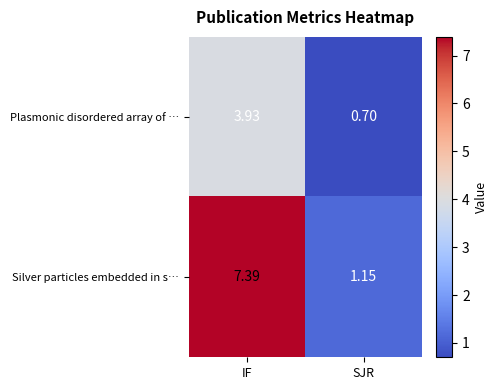

How many distinct data groups are displayed?

2